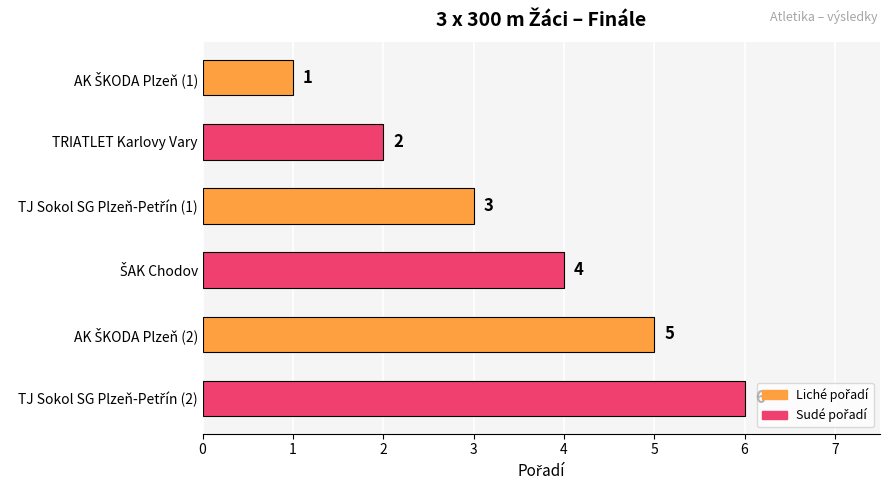

What is the difference between the maximum and minimum values?

5